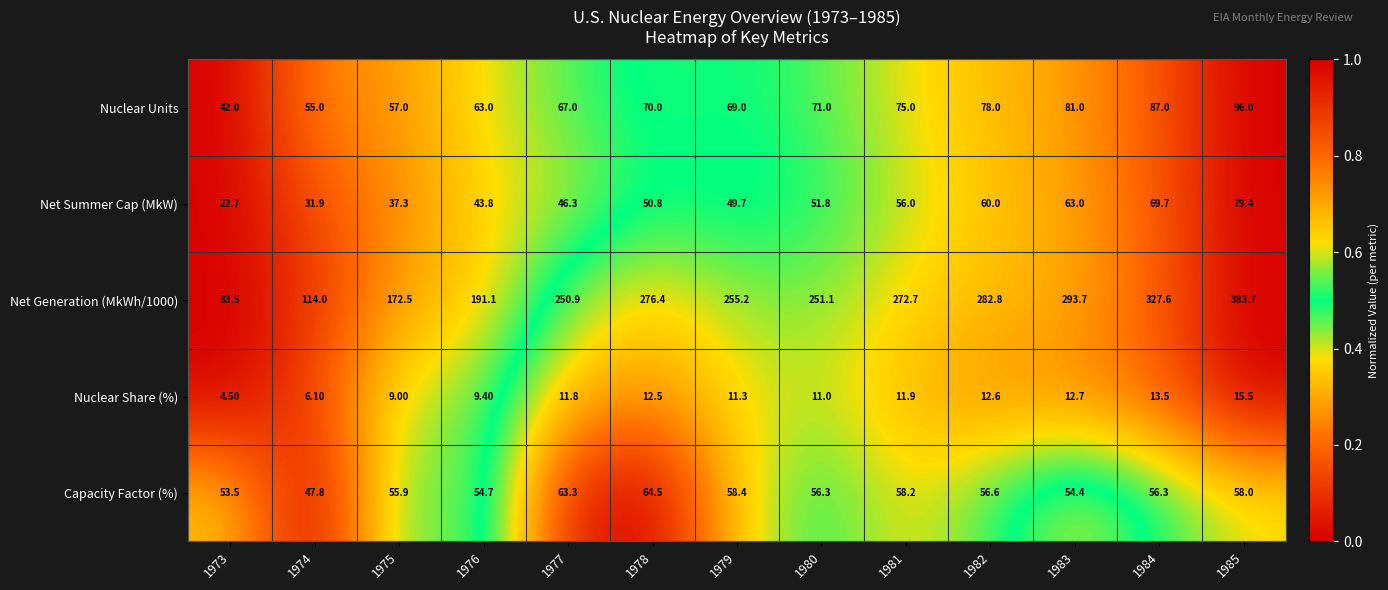

List the labels in order of Nuclear Units value, smallest first.

1973, 1974, 1975, 1976, 1977, 1979, 1978, 1980, 1981, 1982, 1983, 1984, 1985